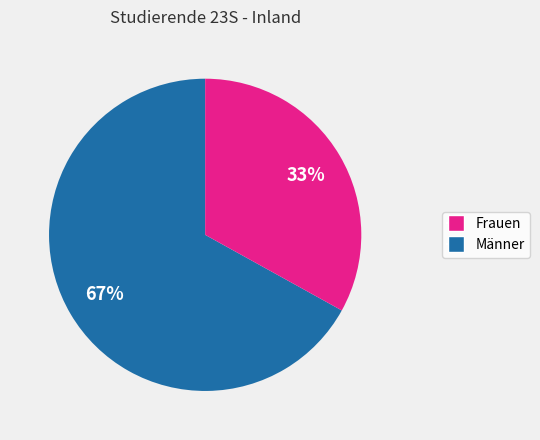

To the nearest percent, what is the average slice percentage?

50%